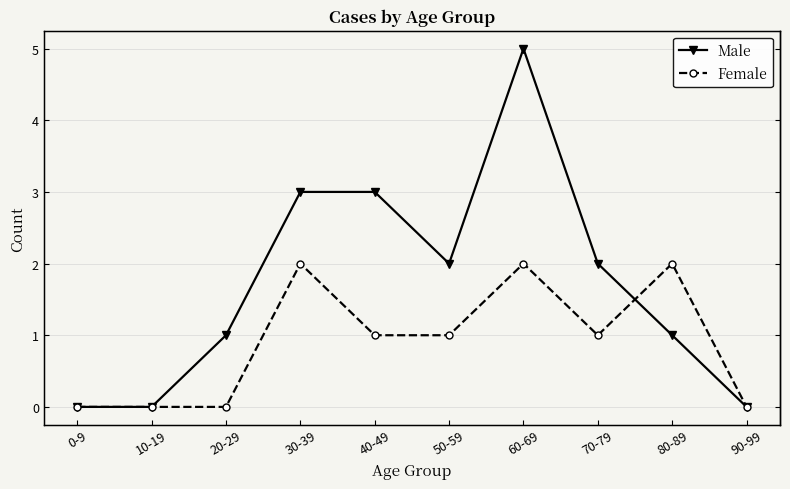

Is the value of Male at 40-49 greater than the value of Female at 30-39?

Yes